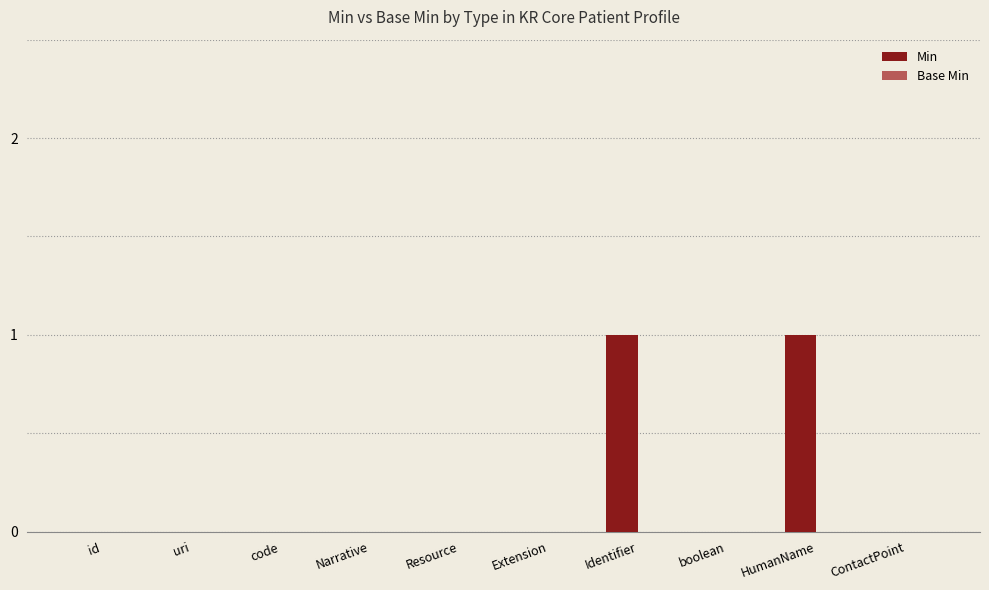

How many distinct data groups are displayed?

1